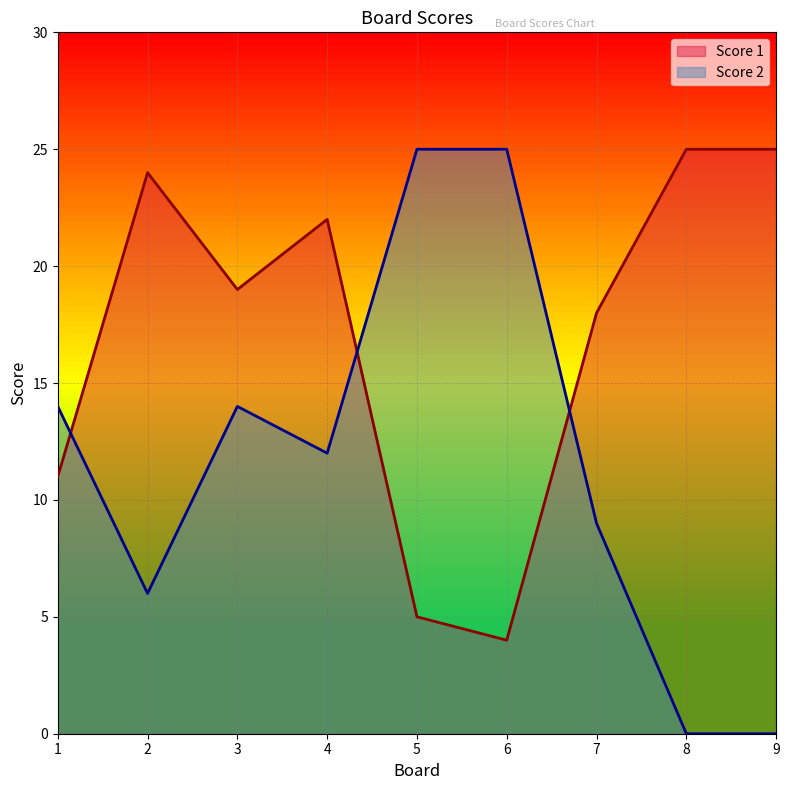

What is the maximum value for Score 2?

25